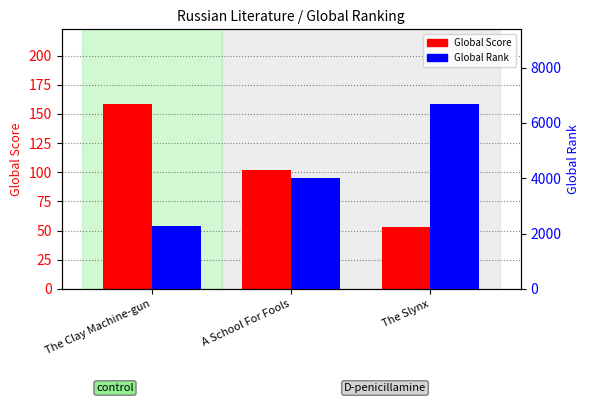

Which category has the highest value in the Global Rank series?

The Slynx